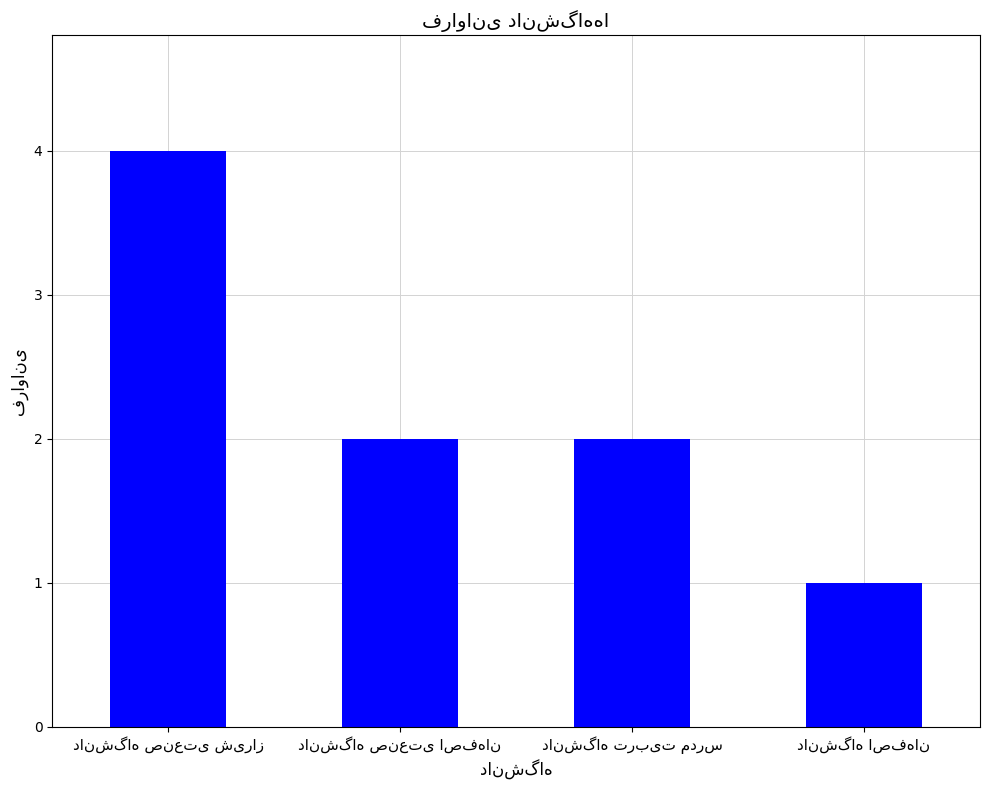

What is the difference between the maximum and minimum values?

3